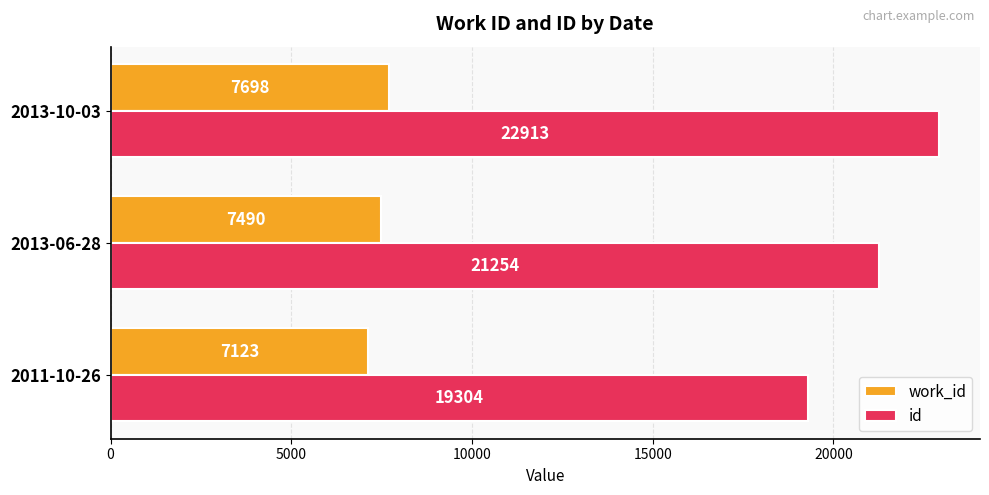

How many id values are between 19304 and 22913?

3